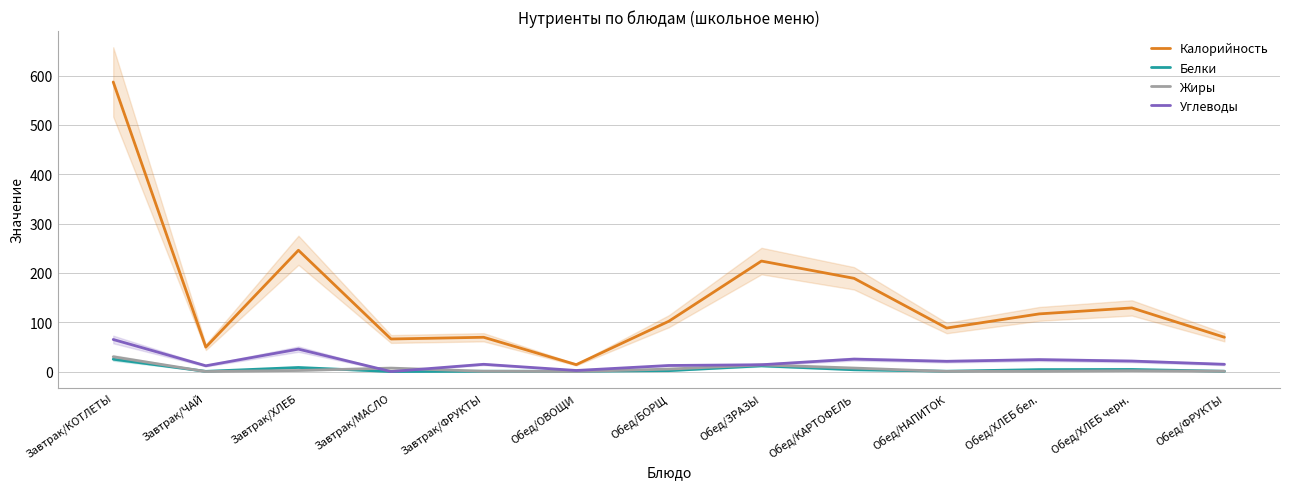

Rank the categories by Углеводы value from highest to lowest.

Завтрак/КОТЛЕТЫ, Завтрак/ХЛЕБ, Обед/КАРТОФЕЛЬ, Обед/ХЛЕБ бел., Обед/ХЛЕБ черн., Обед/НАПИТОК, Завтрак/ФРУКТЫ, Обед/ФРУКТЫ, Обед/ЗРАЗЫ, Обед/БОРЩ, Завтрак/ЧАЙ, Обед/ОВОЩИ, Завтрак/МАСЛО